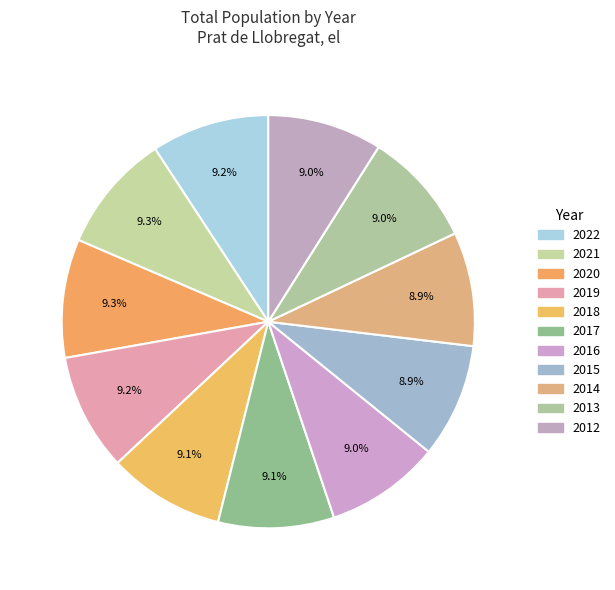

What percentage is NOT represented by 2019?

90.8%